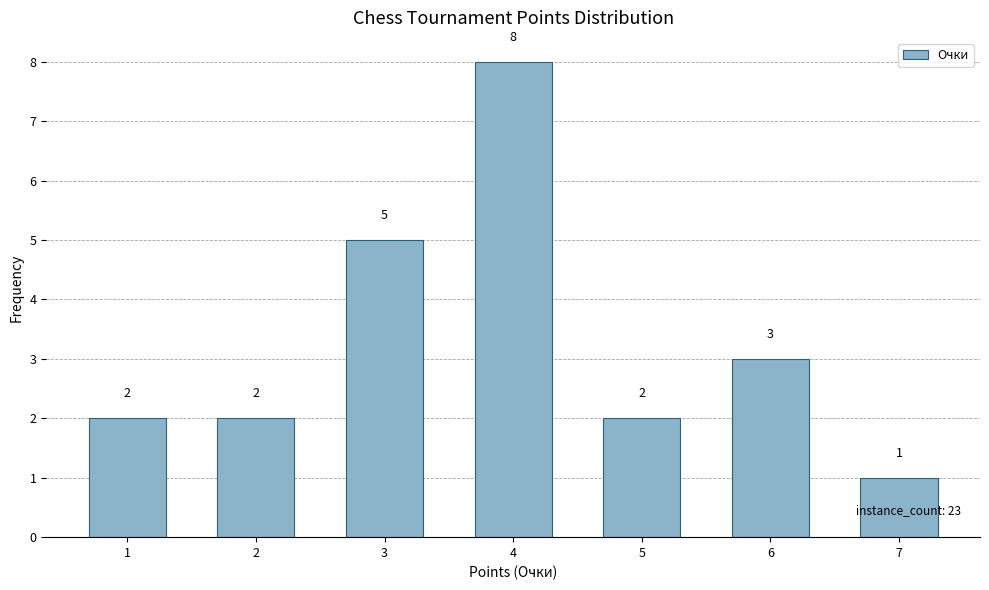

What is the value of the 1st bar from the left?

2